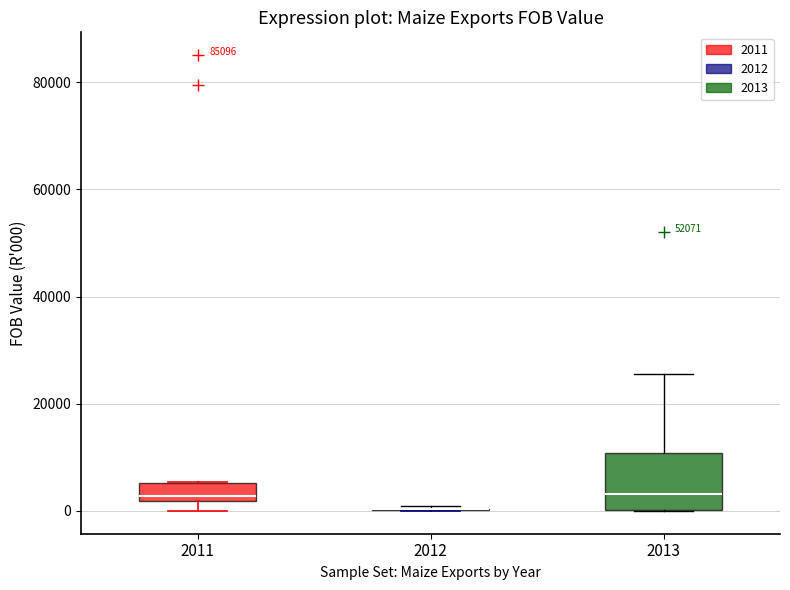

Reading left to right, read every box against the y-axis: the position of its median line, the range the box covers, and the ends of its whiskers. The values are not printed on the chart, so give them approximately, as read against the axis.

2011: median 2000 (just above the box's lower edge), box 2000 to 6000, whiskers 0 to 6000
2012: box collapsed to a line at 0, whiskers 0 to 0
2013: median 4000, box 0 to 10000, whiskers 0 to 26000